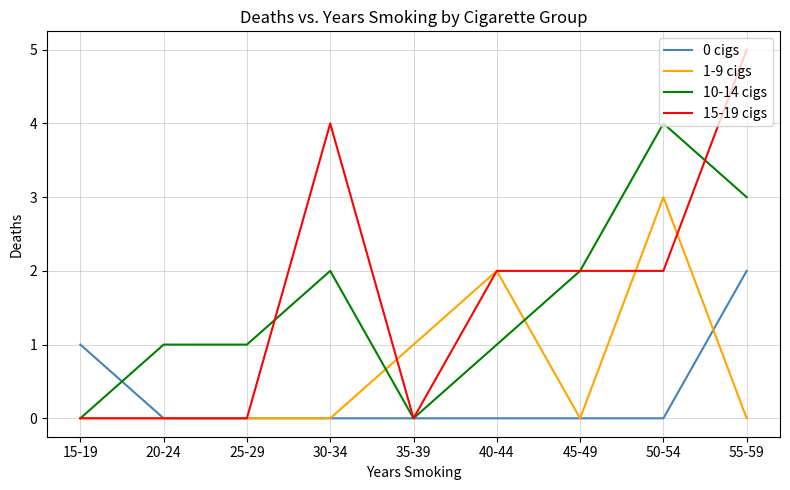

What is the maximum value for 10-14 cigs?

4